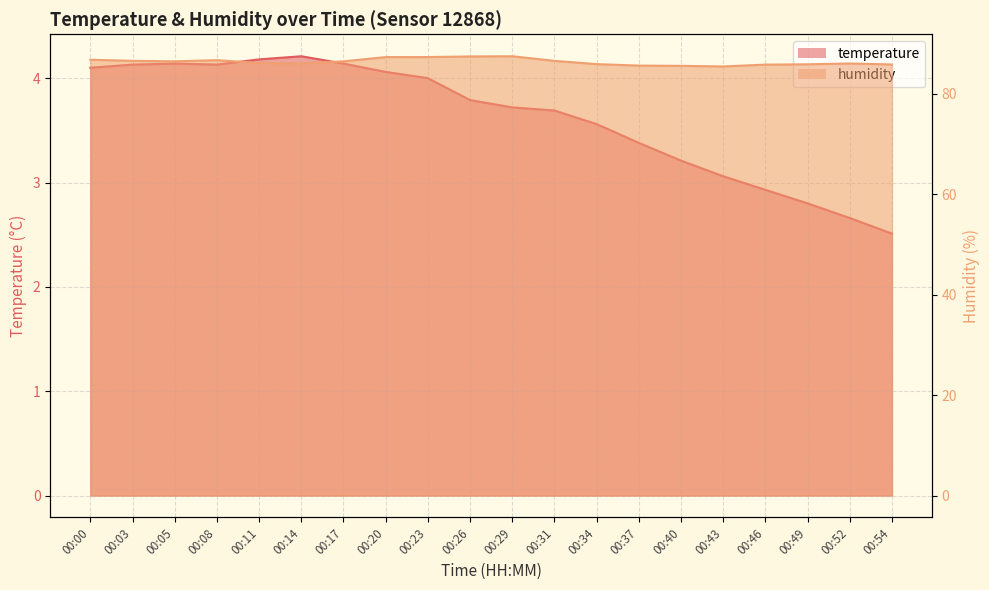

List the labels in order of humidity value, largest first.

00:29, 00:26, 00:23, 00:20, 00:00, 00:08, 00:03, 00:31, 00:05, 00:17, 00:11, 00:14, 00:52, 00:34, 00:49, 00:54, 00:46, 00:37, 00:40, 00:43